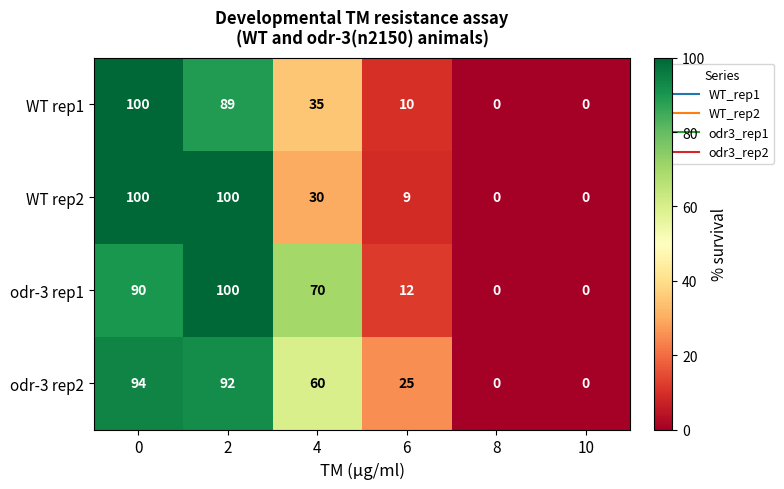

True or false: odr-3 rep1 has a value of -31 at 8.

False